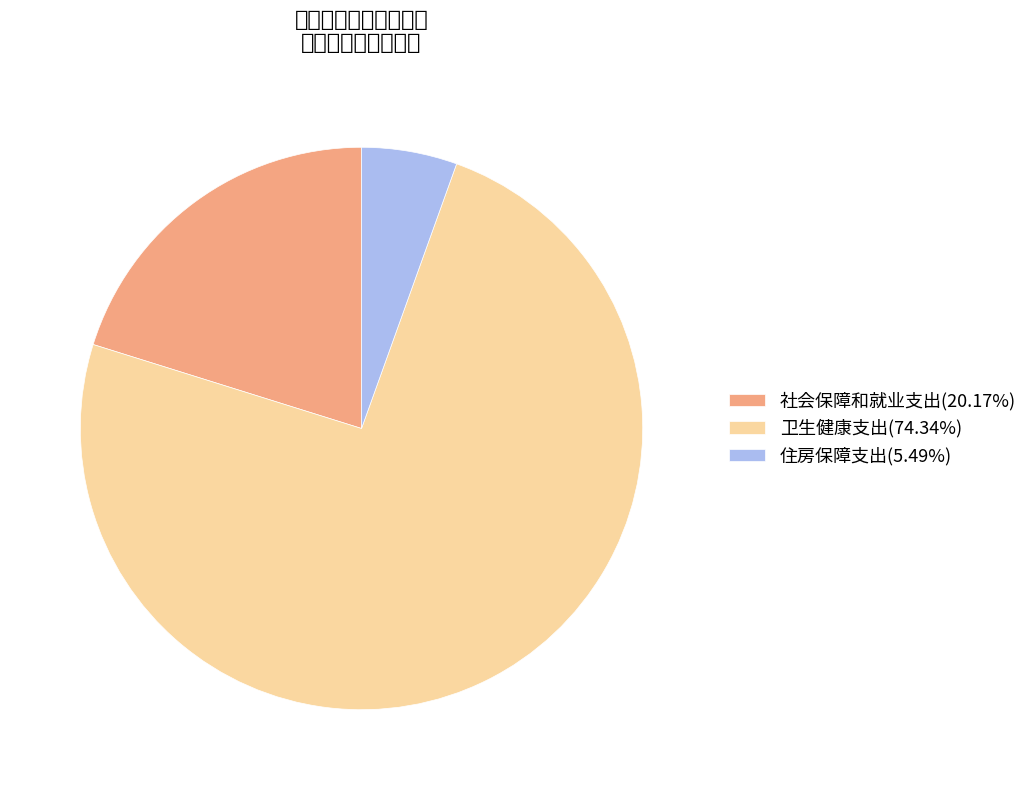

Approximately how many times larger is the value at 住房保障支出 compared to 卫生健康支出?

0.1